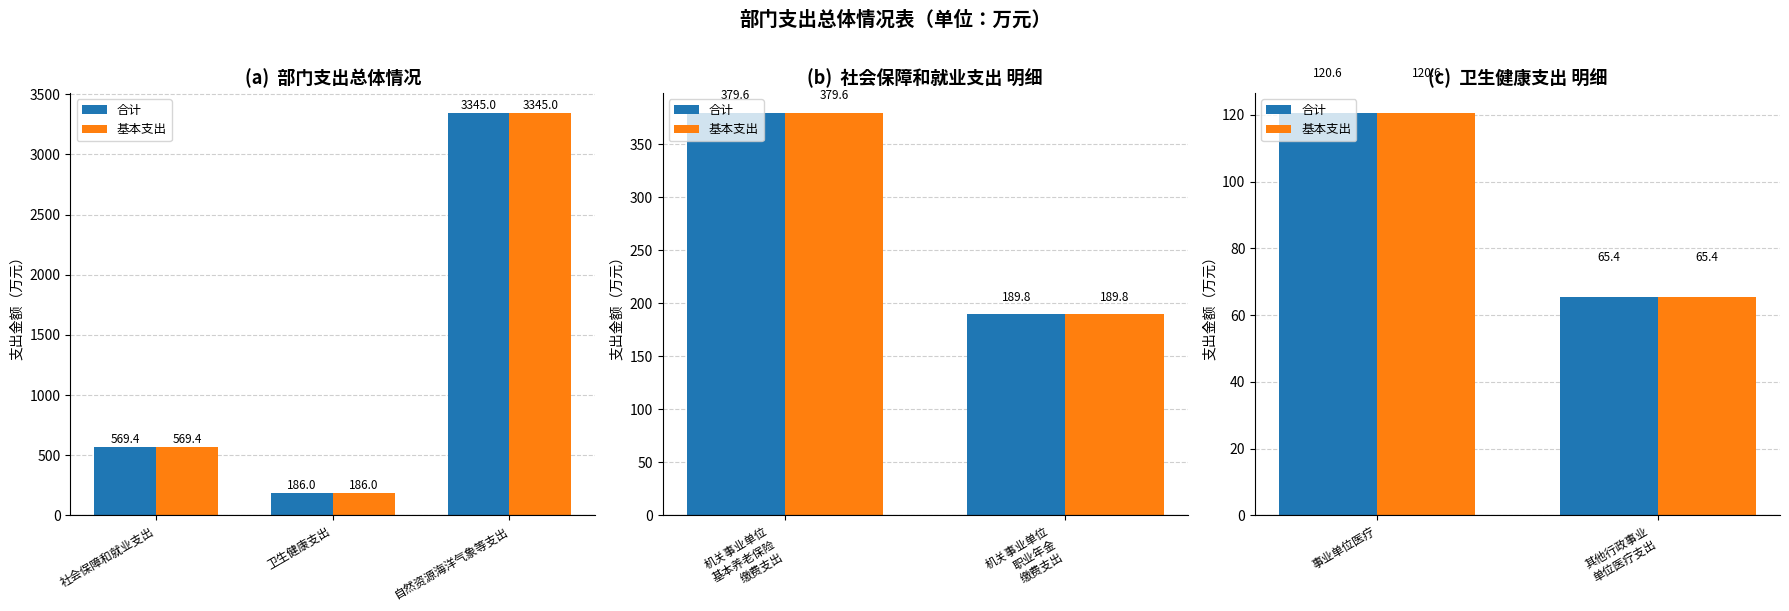

What is the minimum value shown in the chart?

65.4